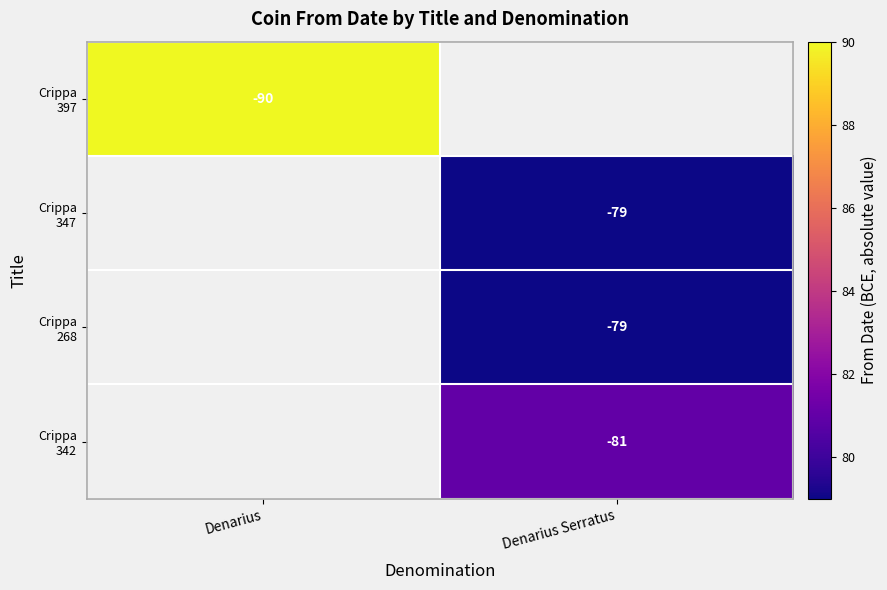

True or false: Crippa 342 has a value of 31.4 at Denarius Serratus.

False